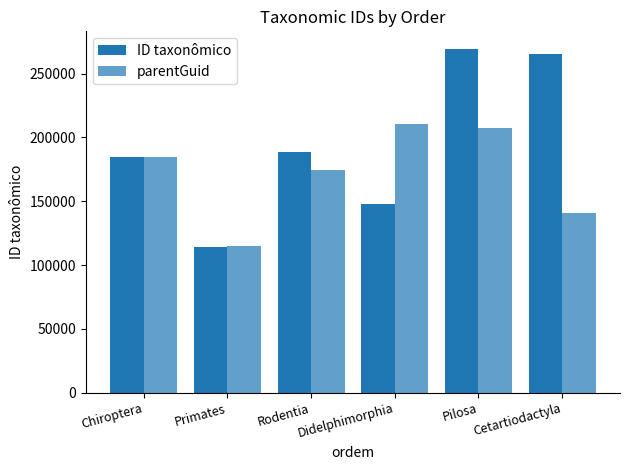

How many data points in ID taxonômico are less than 188596?

3